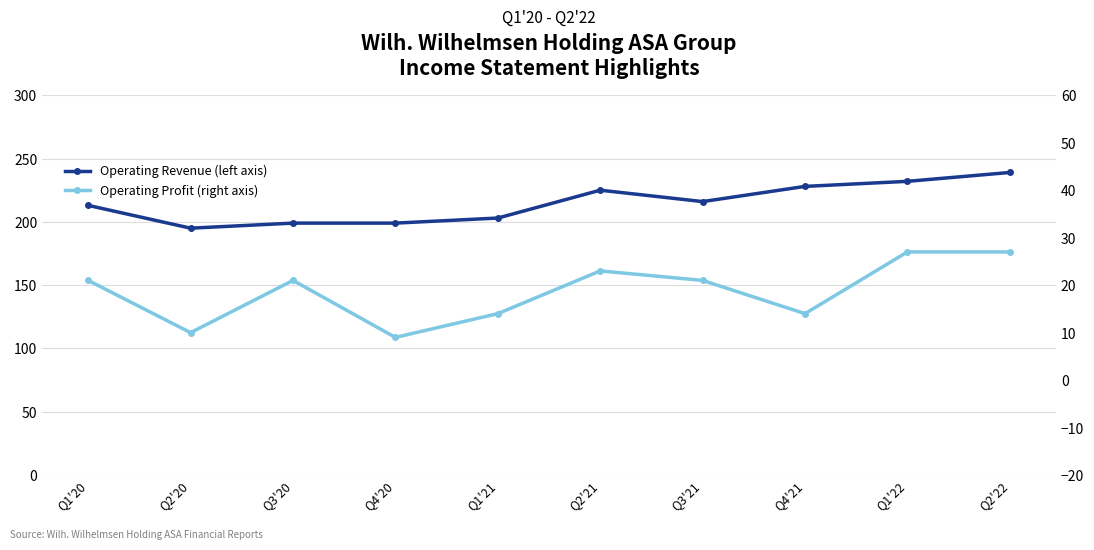

True or false: Operating Profit (right axis) and Operating Revenue (left axis) cross at least once.

False